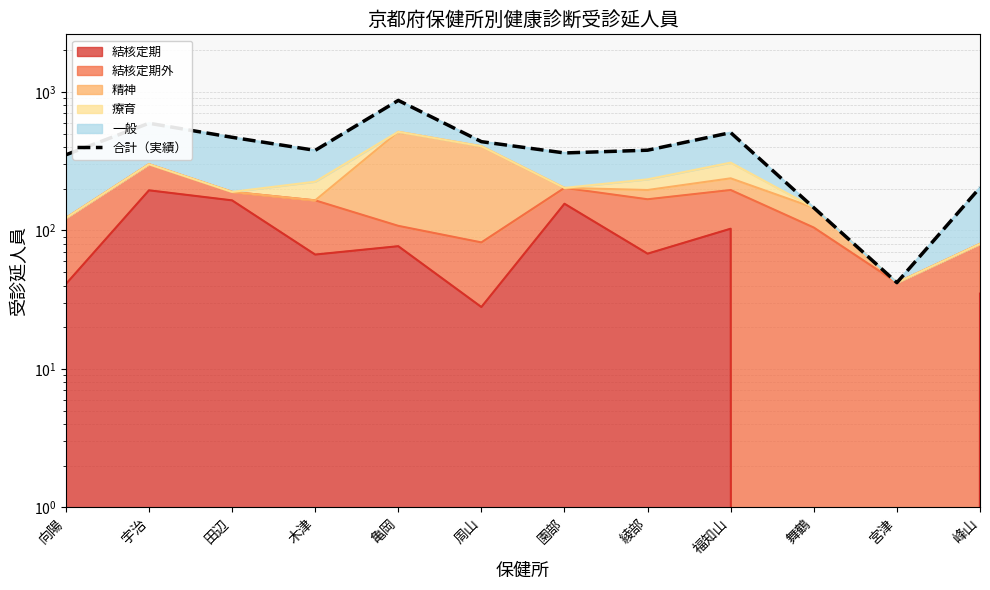

What is the difference between the values at 峰山 and 亀岡?

666